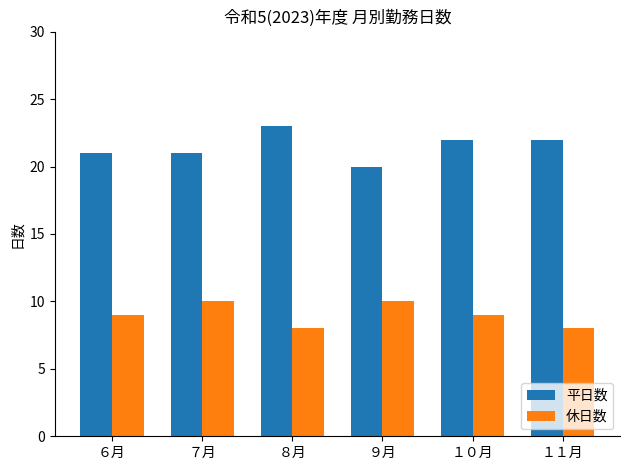

What are all the series names shown in the legend?

平日数, 休日数